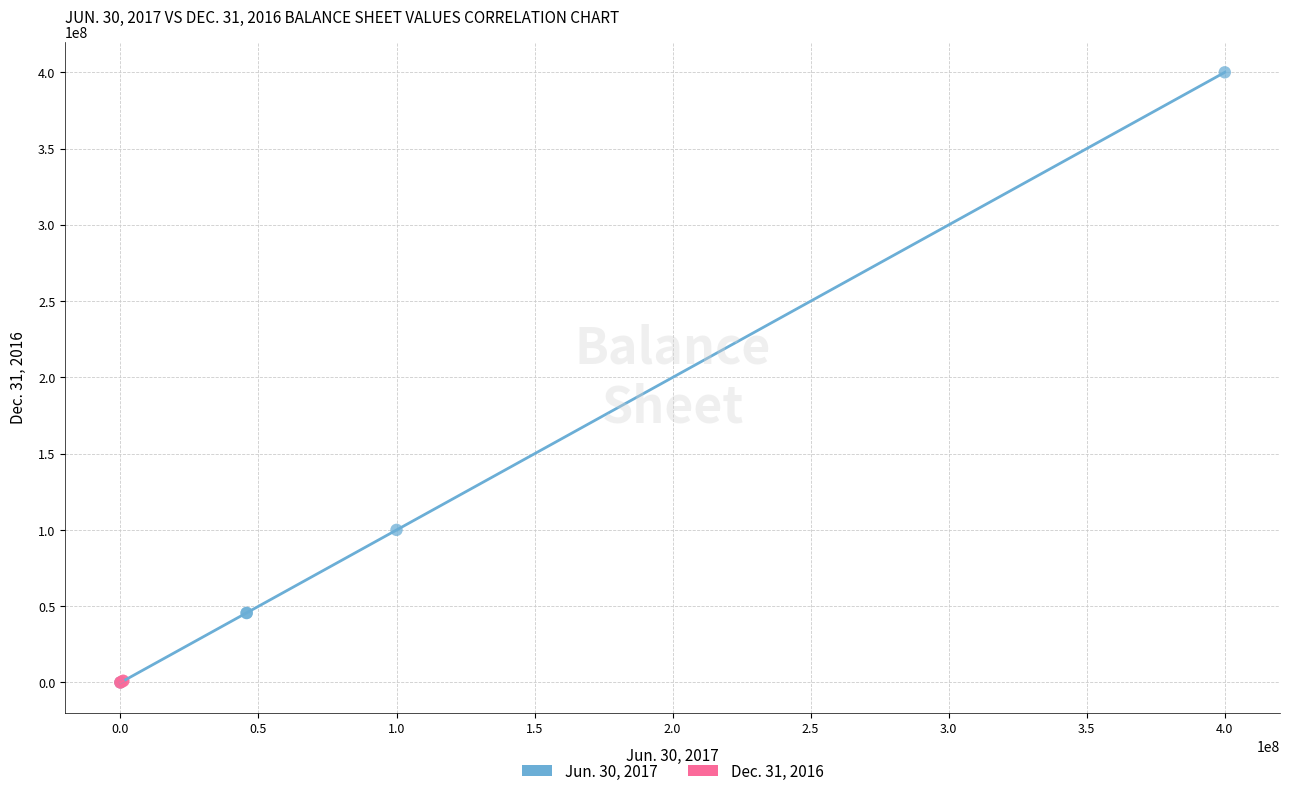

Which series contains the highest Y value?

Jun. 30, 2017